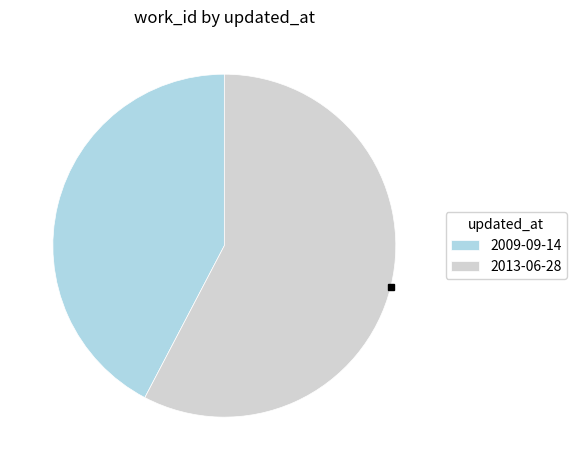

Is there a majority slice in this chart?

Yes